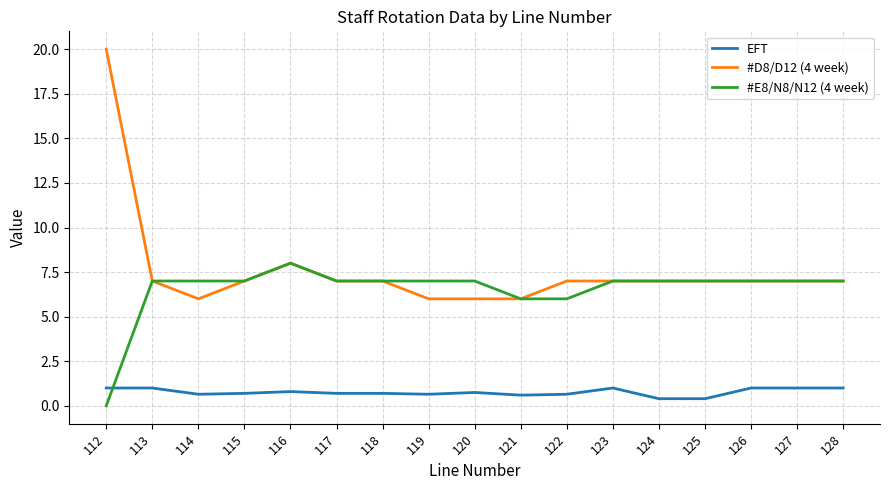

Read the #E8/N8/N12 (4 week) value at 118.

7.0